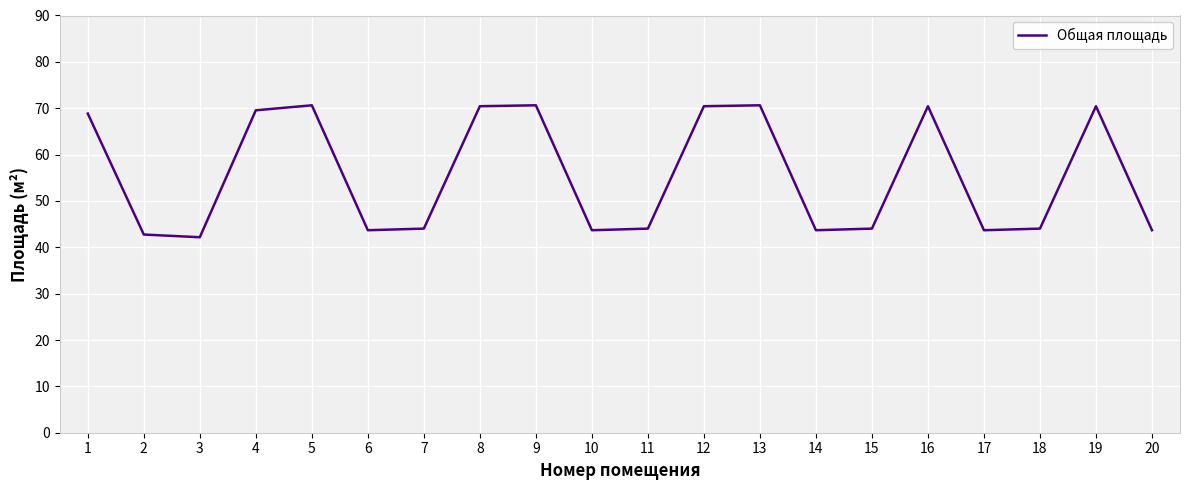

How many categories are shown in the chart?

20